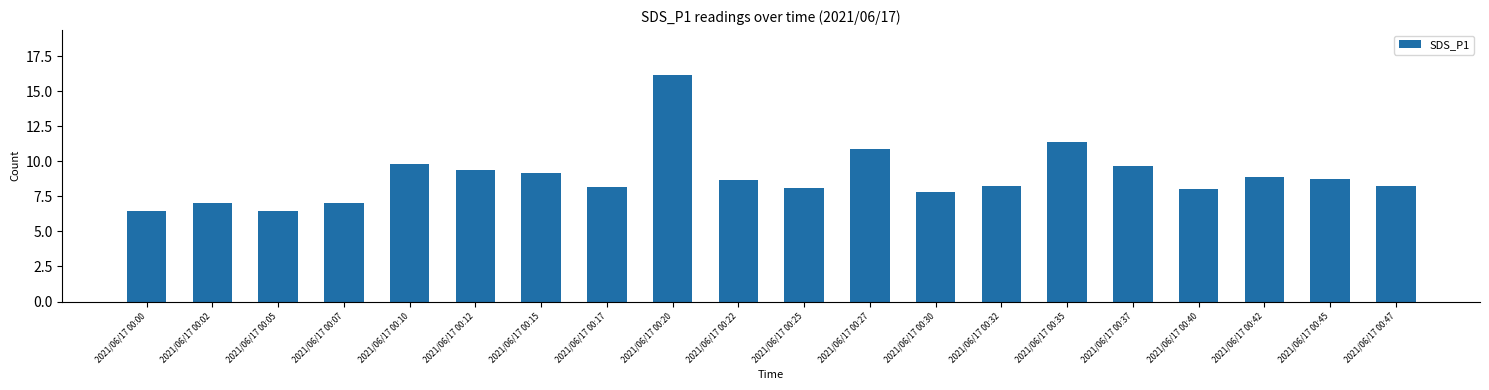

The chart shows a value of 8.1 at 2021/06/17 00:25. True or false?

True